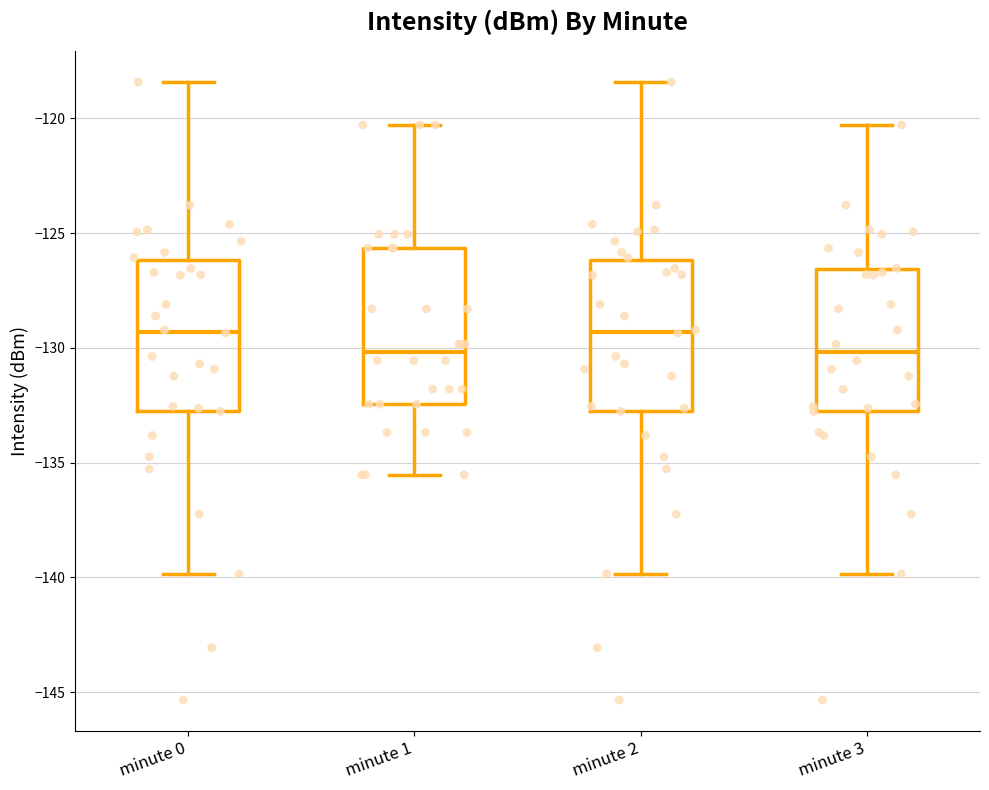

Where does the upper whisker of the box for minute 2 end on the y-axis? The values are not printed on the chart, so give them approximately, as read against the axis.

-118.5